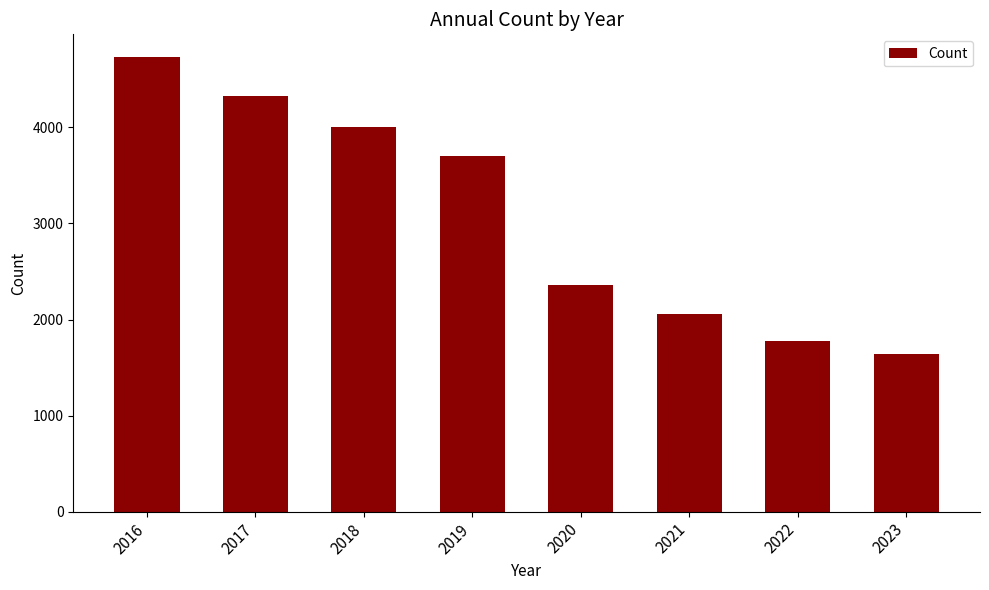

Reading left to right, list all the values displayed in this chart.

4732	4329	4005	3699	2360	2055	1780	1644